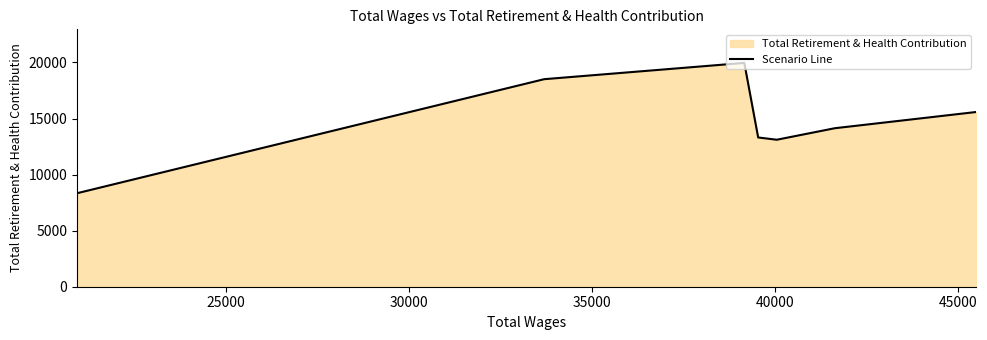

What is the minimum value shown in the chart?

8337